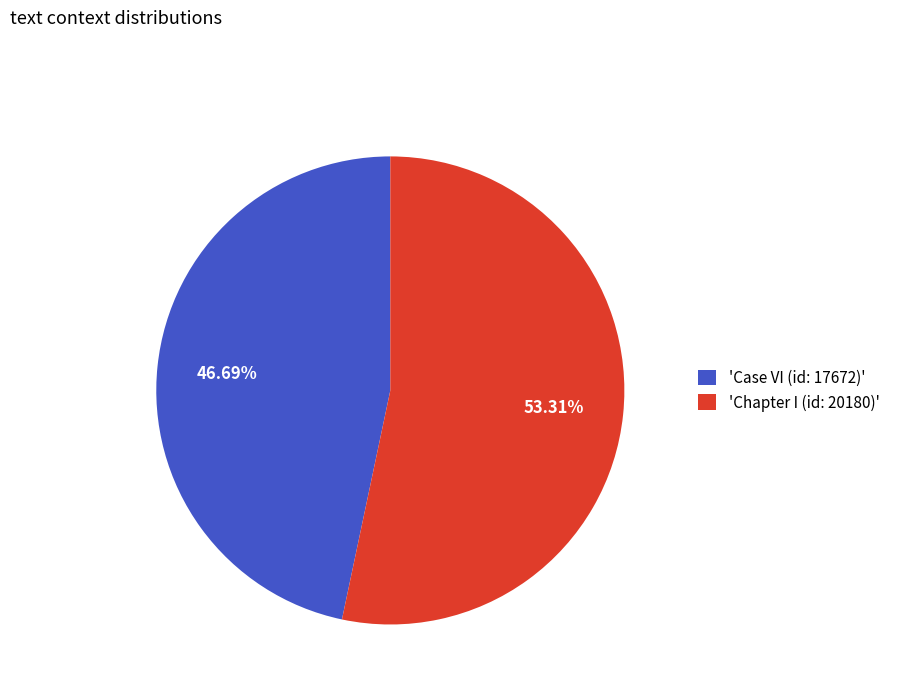

How many slices are in this pie chart?

2